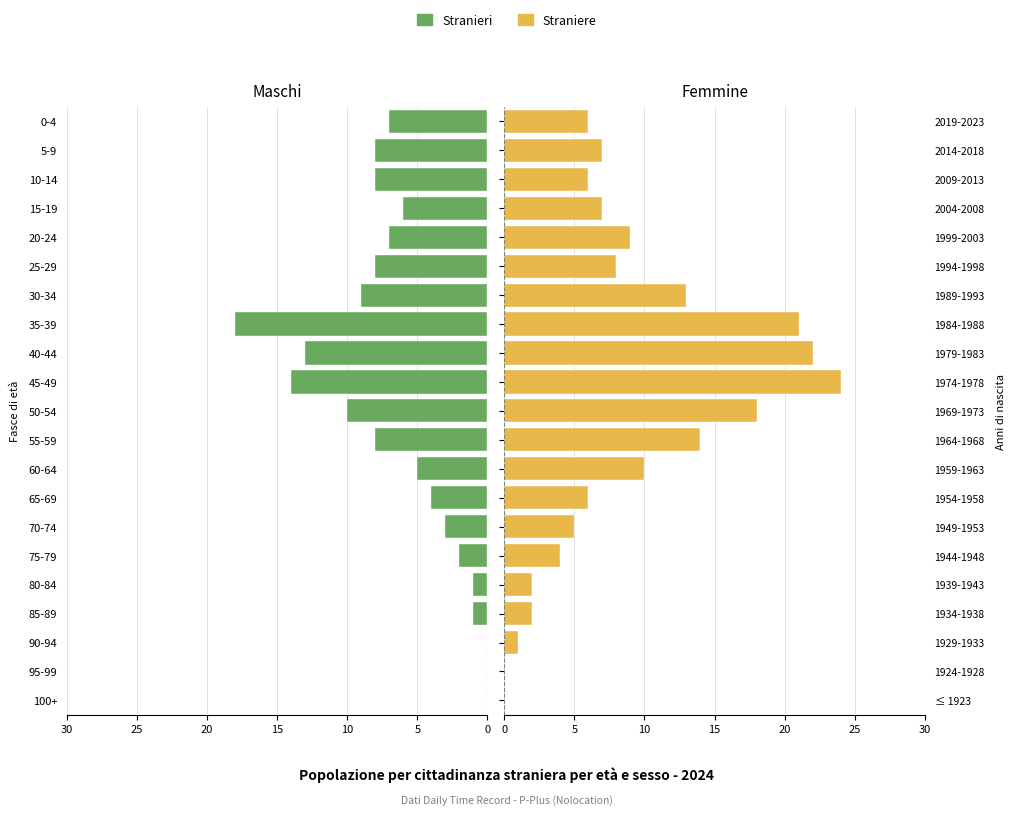

Rank the series by their maximum value, from lowest to highest.

Stranieri, Straniere